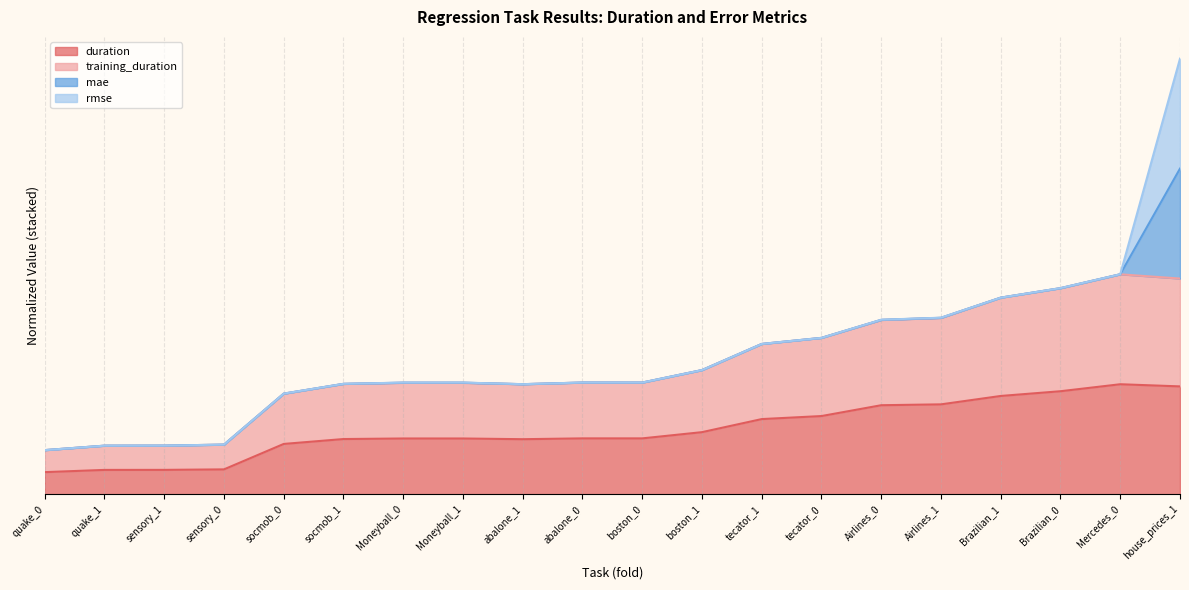

The training_duration series shows 1.6 at Airlines_0. True or false?

True